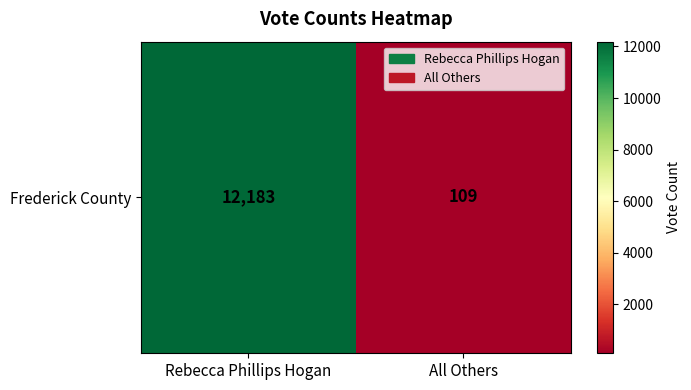

Reading left to right, transcribe all the data shown in this chart.

12183	109